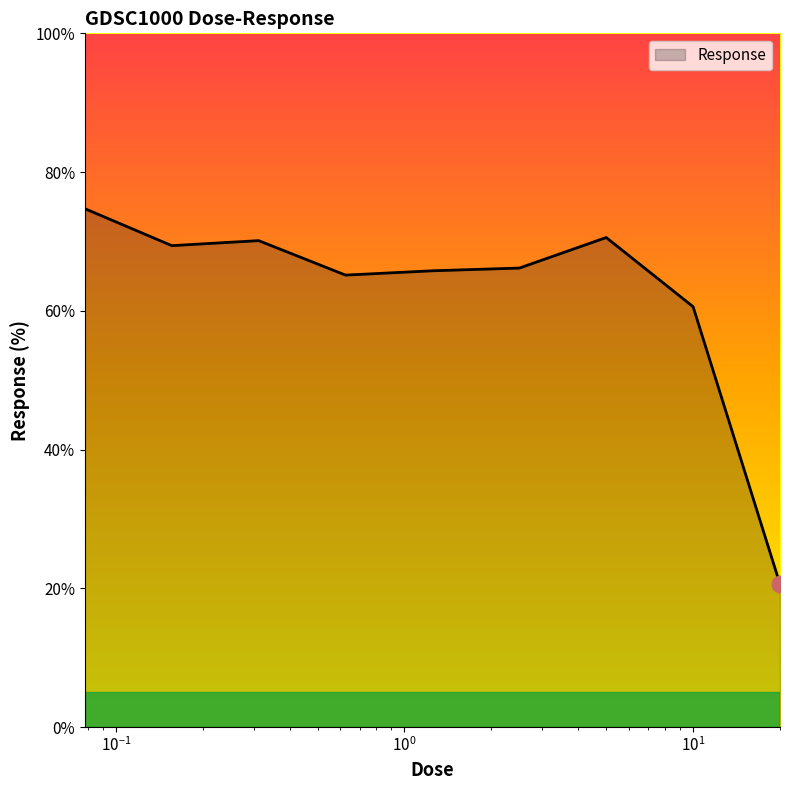

What is the smallest value displayed?

20.6